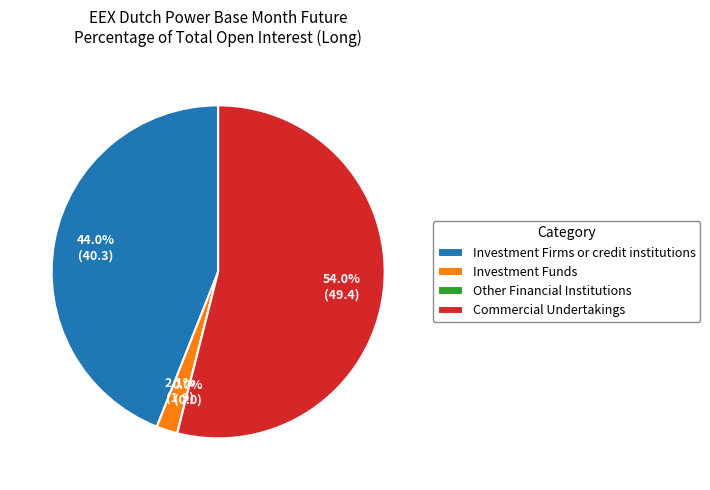

Which slice is the smallest?

Other Financial Institutions (Long)